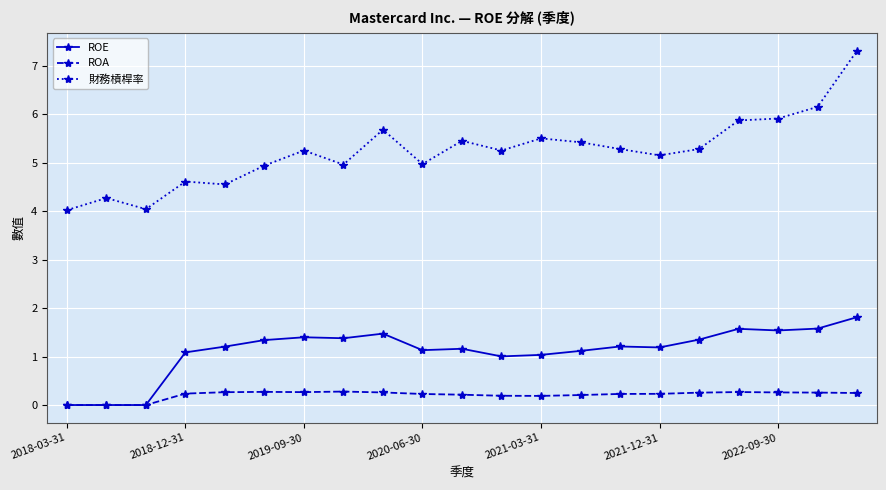

True or false: 財務槓桿率 and ROA cross at least once.

False